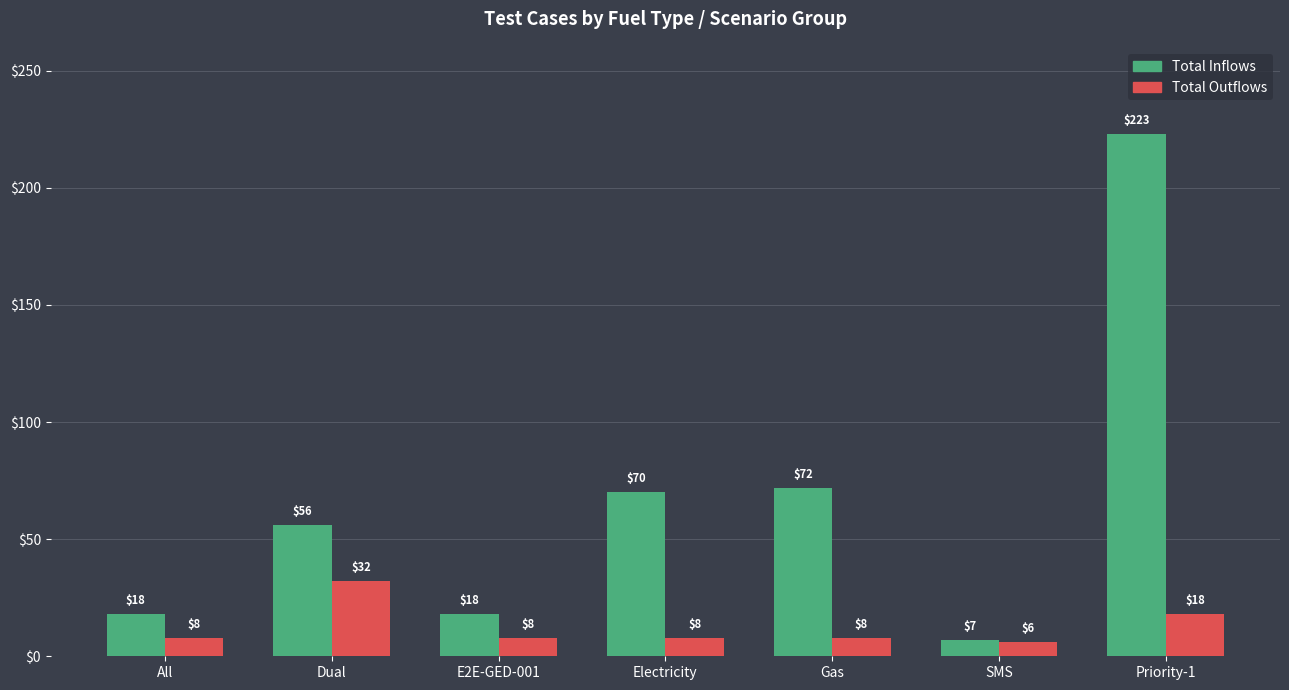

What is the difference between the maximum and second lowest values in the Total Inflows series?

205